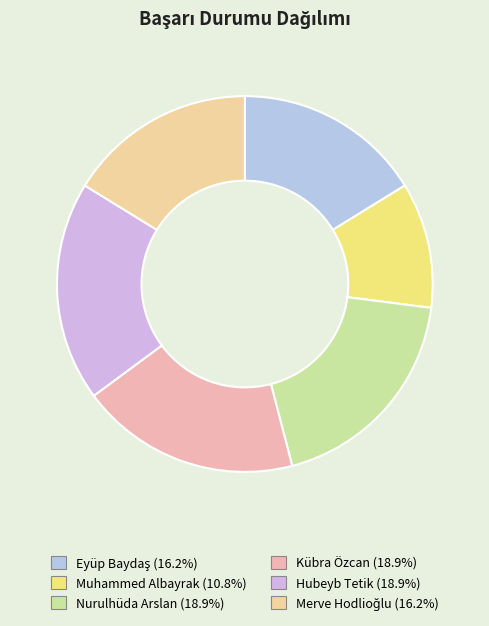

How much of the chart is everything except Kübra Özcan?

81.1%